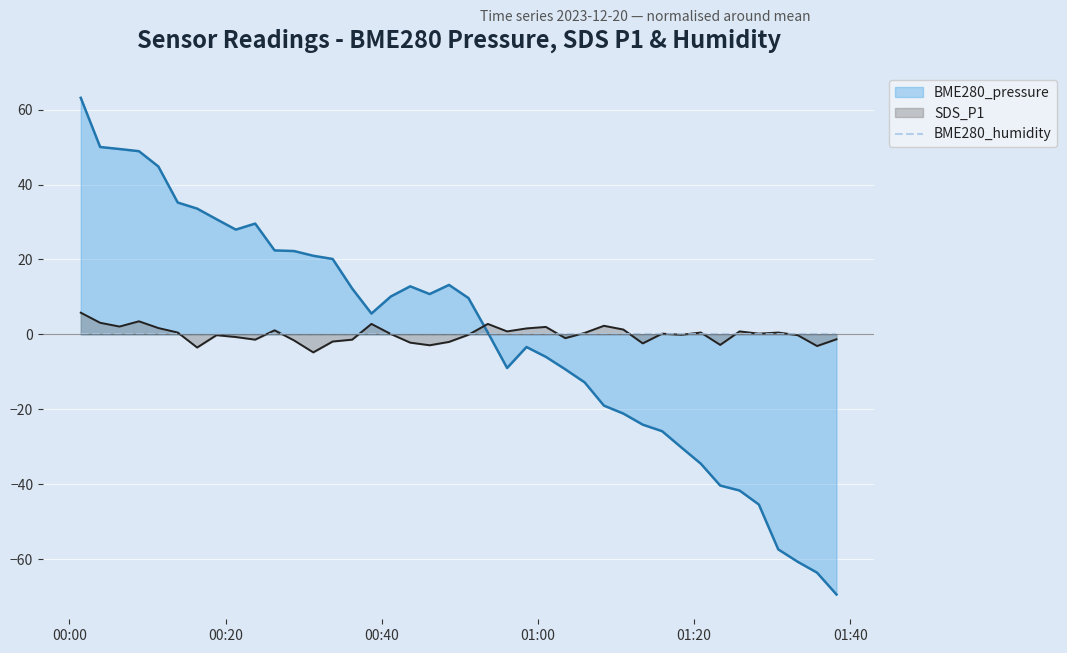

Is the value of BME280_pressure at 2023/12/20 00:33:43 greater than the value of SDS_P1 at 2023/12/20 00:01:28?

Yes